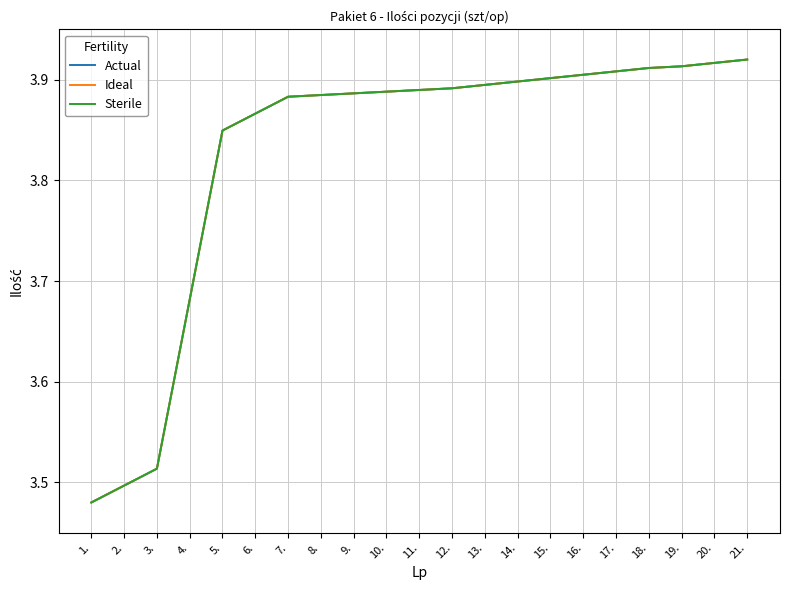

What is the value of the Ideal point at the 7th from the left?

3.9